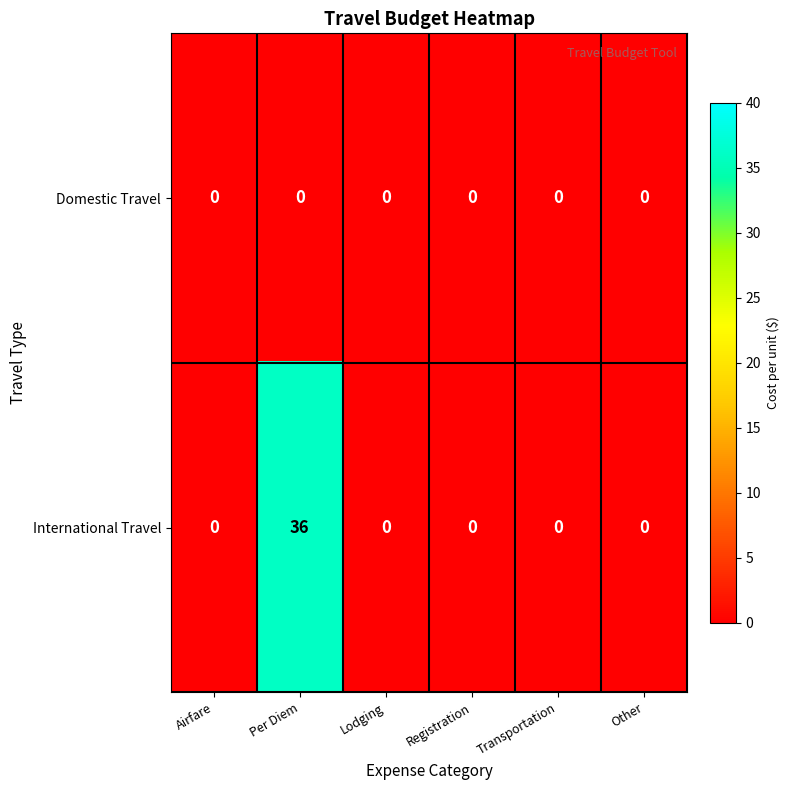

At how many categories does at least one series exceed 3?

1